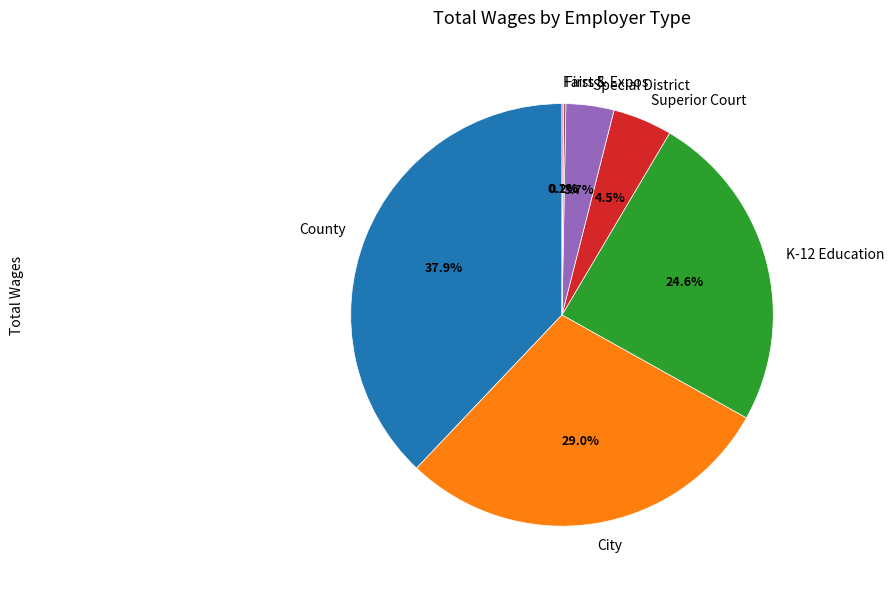

Which slice is the largest?

County